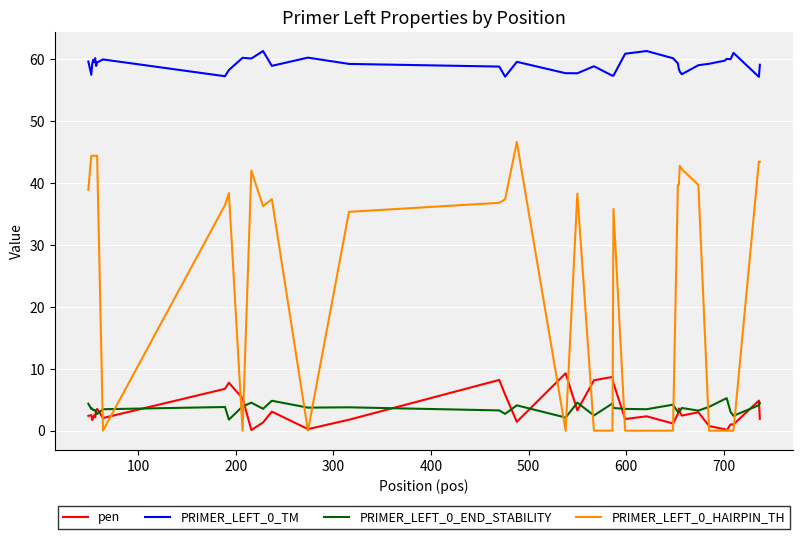

Does the chart have visible grid lines?

Yes